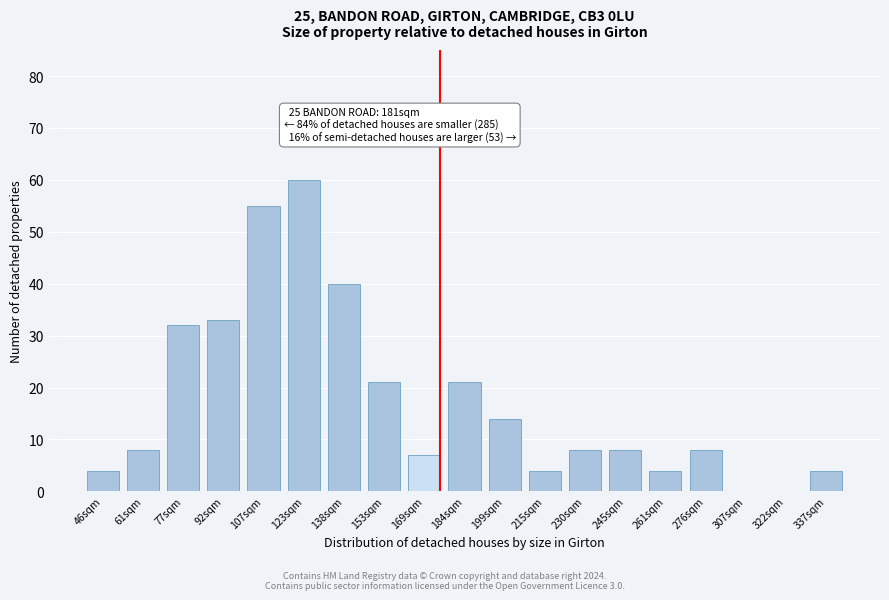

Reading right to left, extract all data points from this chart.

337sqm=4	322sqm=0	307sqm=0	276sqm=8	261sqm=4	245sqm=8	230sqm=8	215sqm=4	199sqm=14	184sqm=21	169sqm=7	153sqm=21	138sqm=40	123sqm=60	107sqm=55	92sqm=33	77sqm=32	61sqm=8	46sqm=4